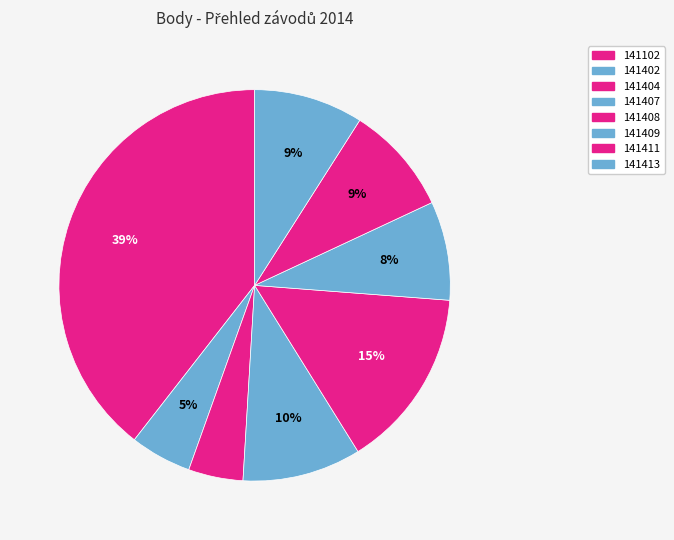

Rank the categories by value from highest to lowest.

141102, 141408, 141407, 141411, 141413, 141409, 141402, 141404